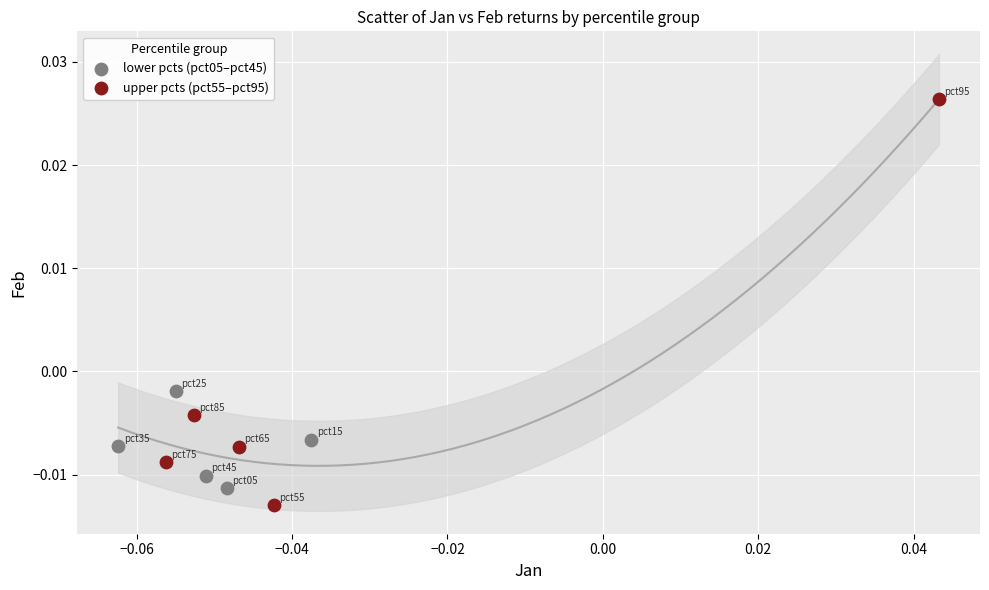

Which series reaches the maximum Y coordinate?

upper pcts (pct55–pct95)